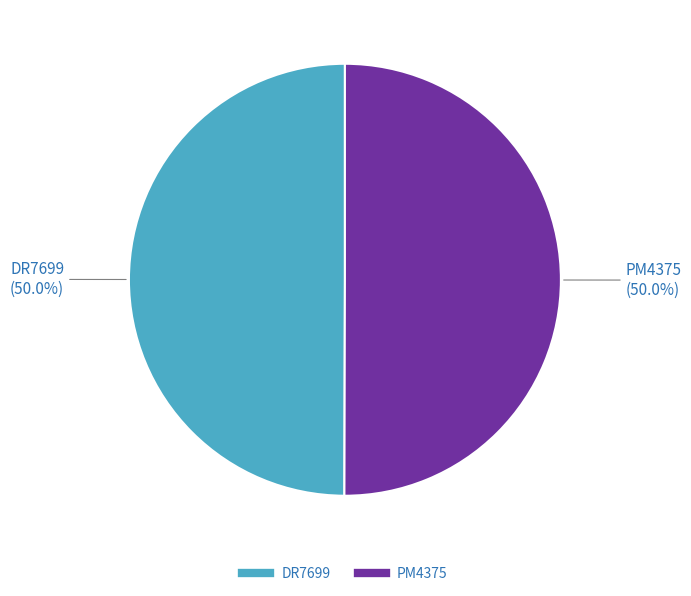

How much of the chart is everything except PM4375?

50.0%